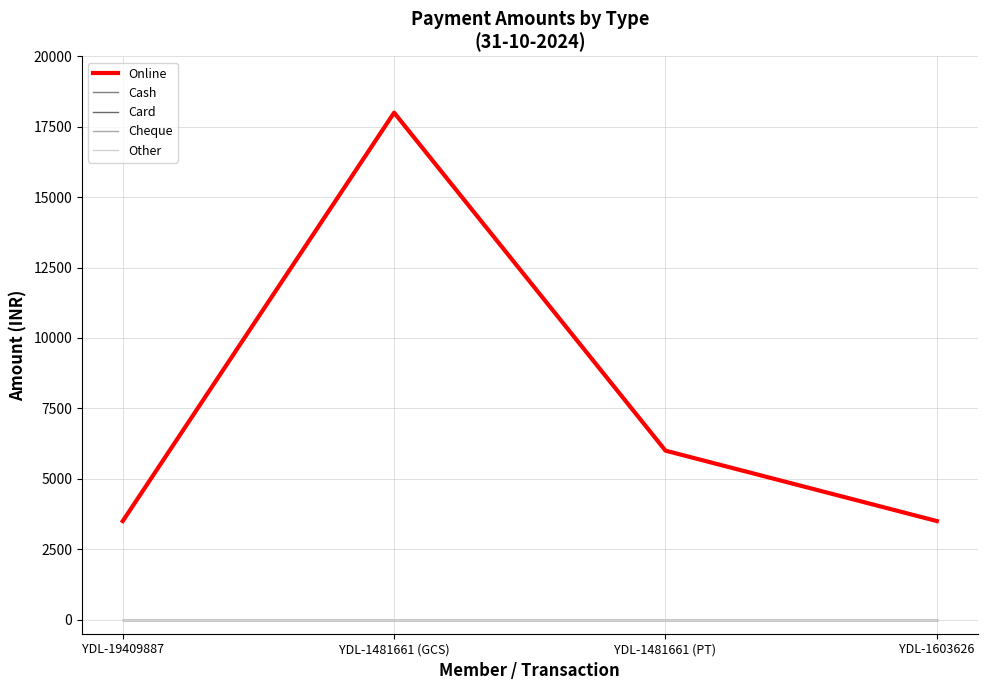

True or false: Card and Cash cross at least once.

False